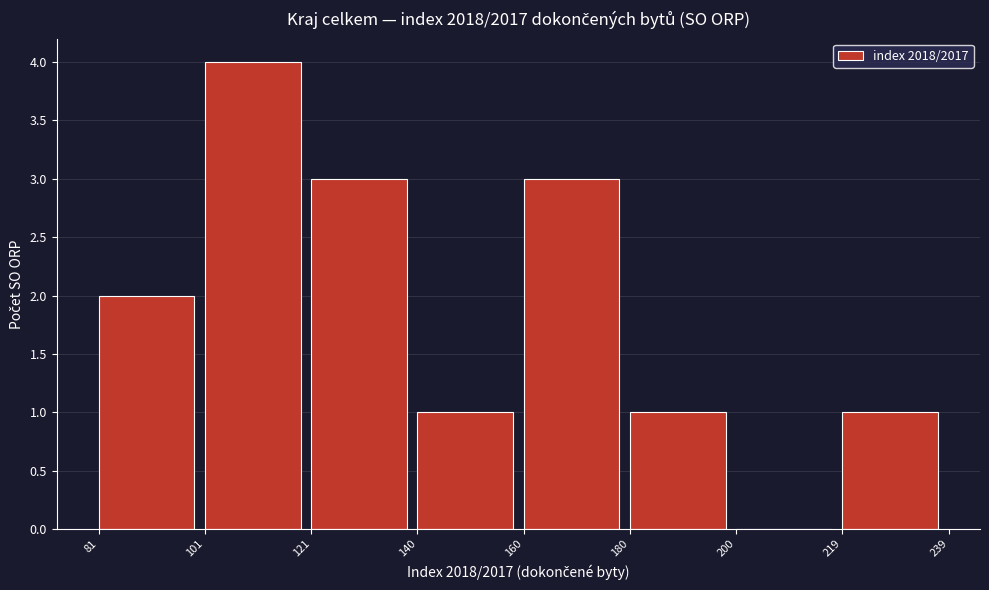

Over which range of the x-axis is the bar tallest?

101 to 121